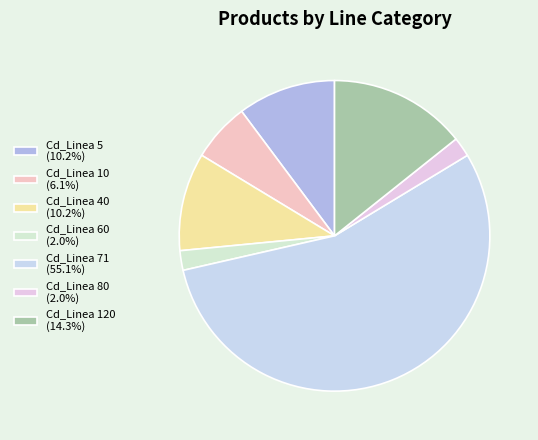

True or false: Cd_Linea 40 accounts for 3% of the total.

False